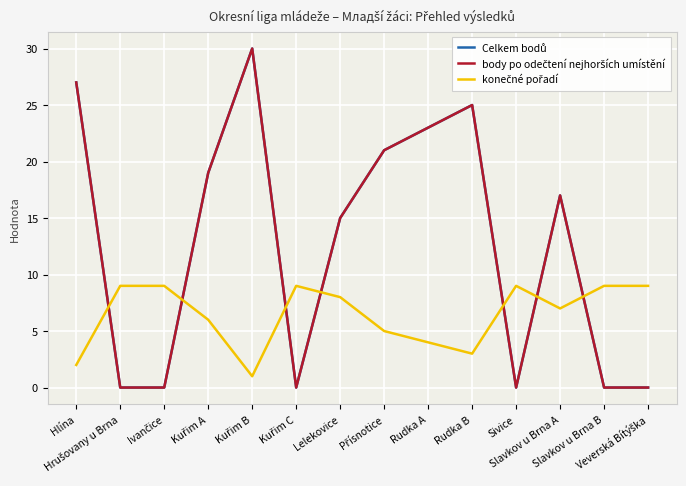

What is the label of the 8th point from the left?

Přísnotice